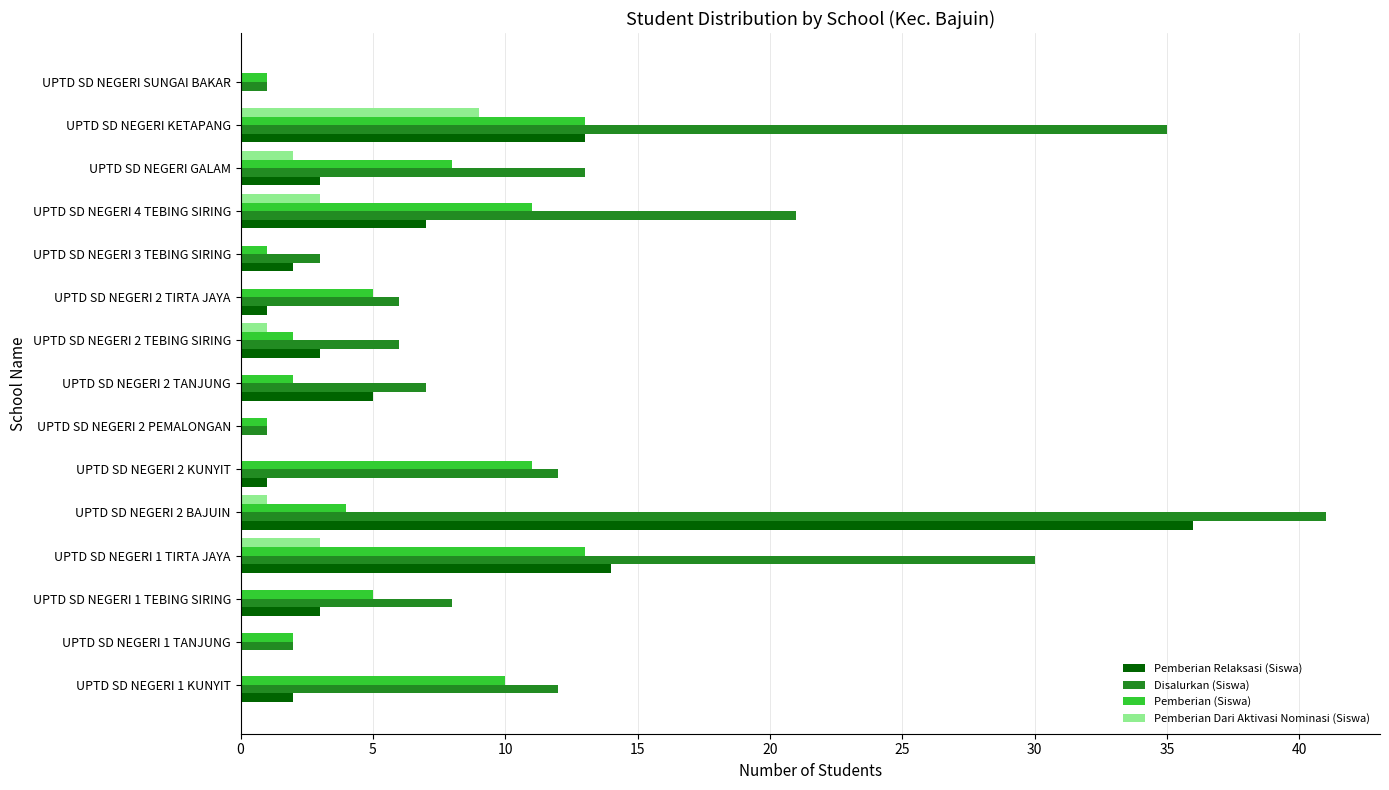

The value of Pemberian Dari Aktivasi Nominasi (Siswa) at UPTD SD NEGERI 1 TANJUNG is 3. True or false?

False